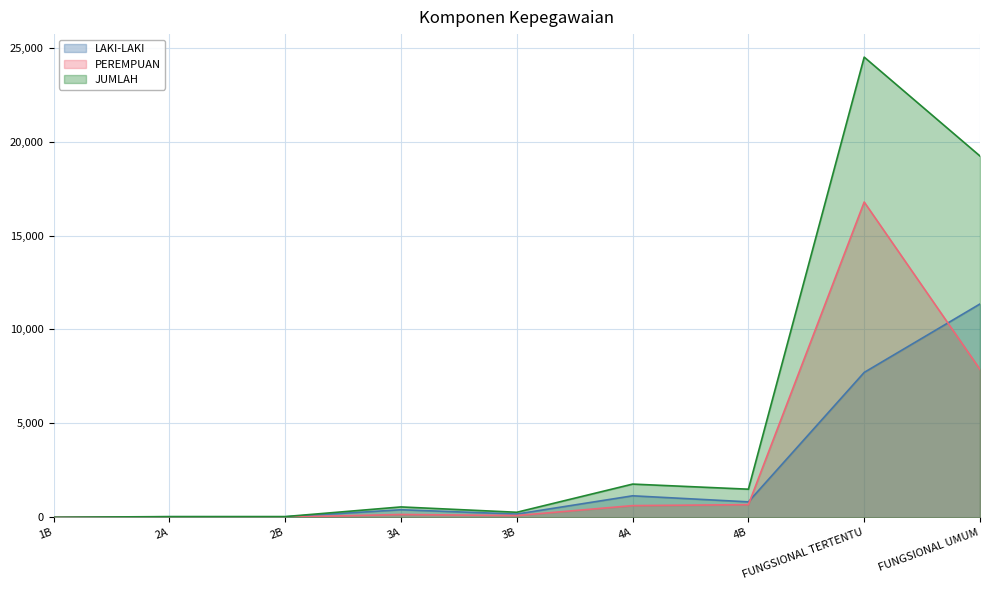

How many lines are shown in the chart?

3